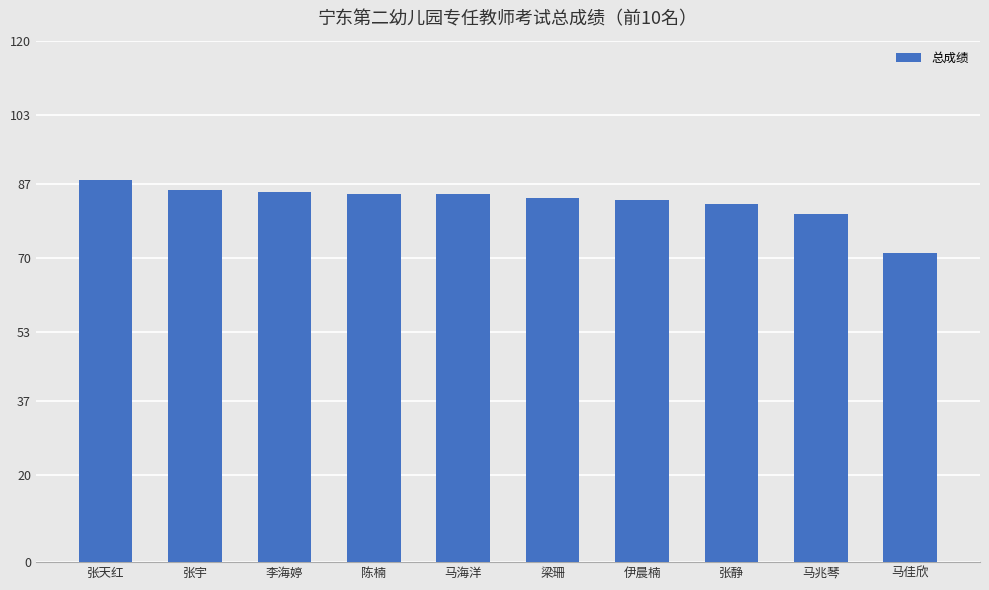

What position from the right is 张天红?

10